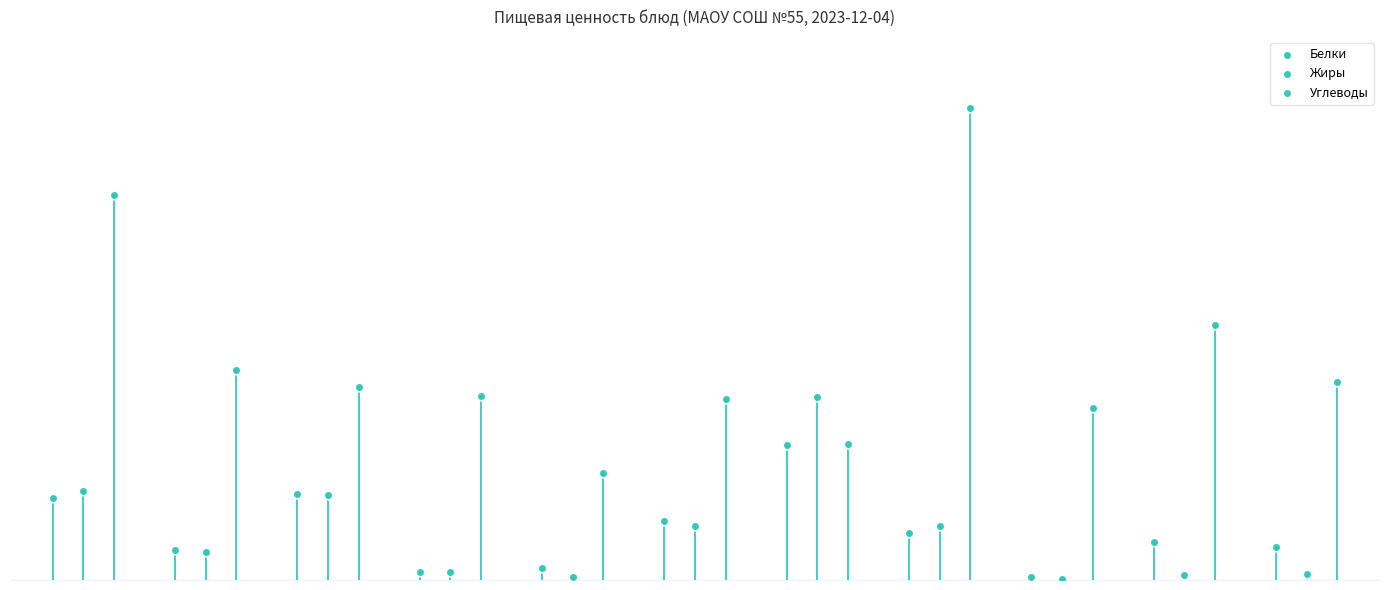

Which series has the largest total across all categories?

Углеводы